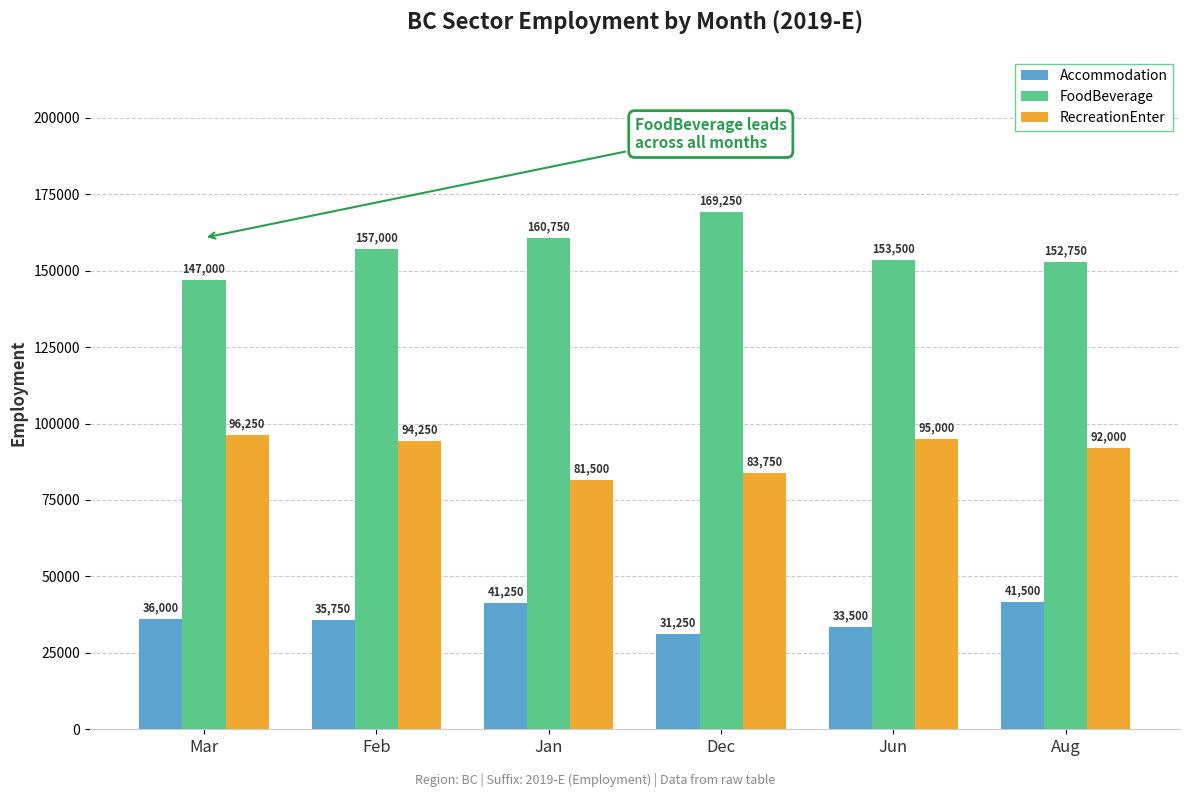

What is the spread (max minus min) of values at Feb?

121250